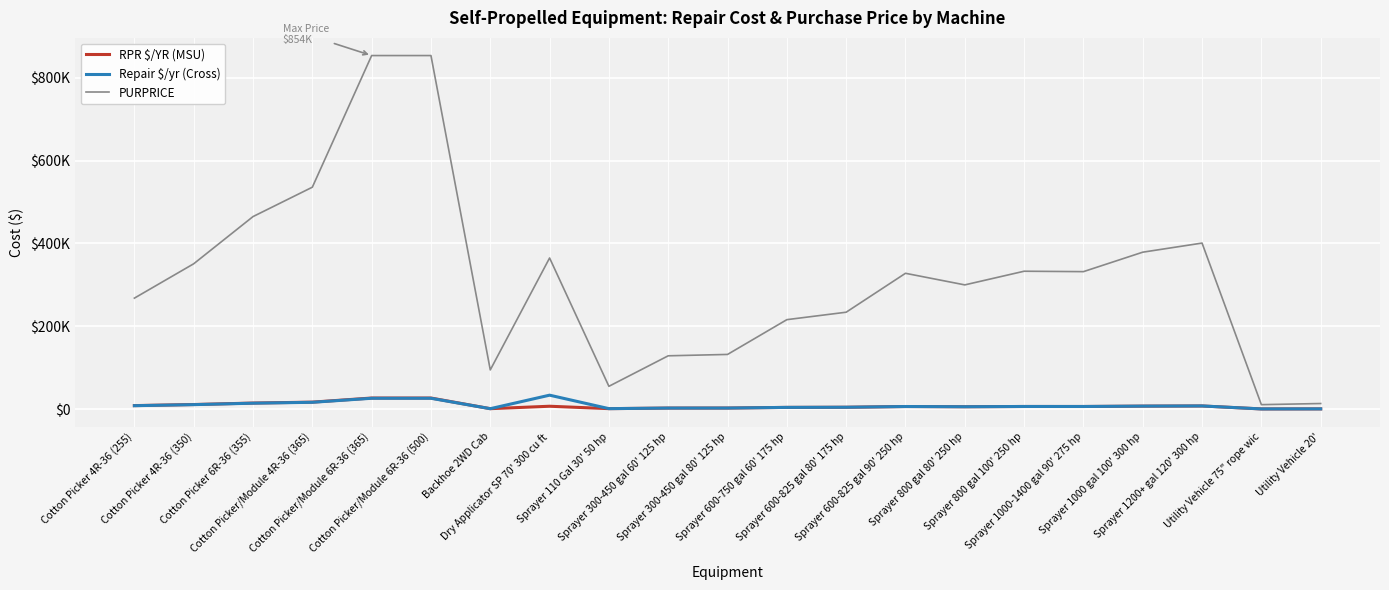

What is the value of the RPR $/YR (MSU) point at the 20th from the left?

333.4